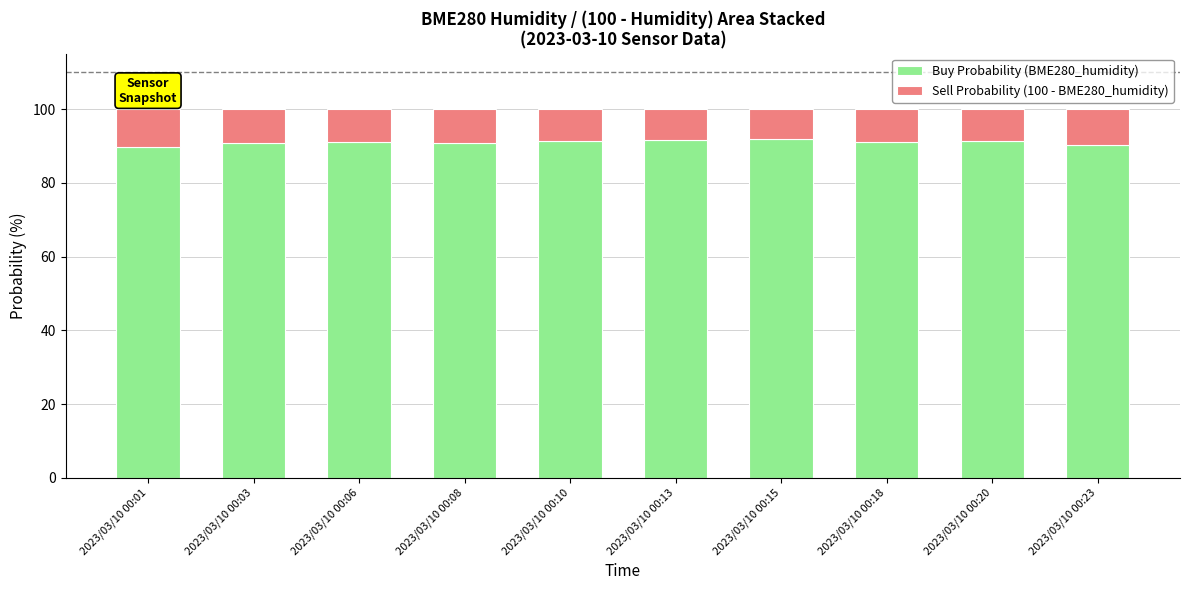

True or false: Buy Probability (BME280_humidity) has a value of 90.4 at 2023/03/10 00:23.

True